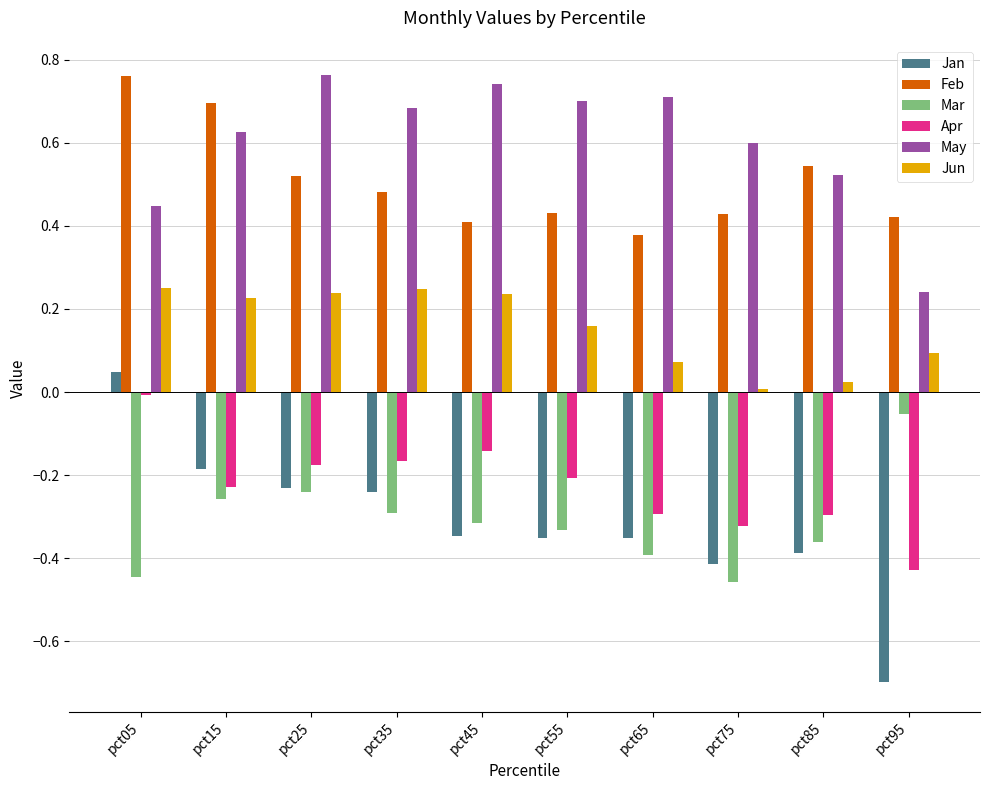

Which category has the highest value in the Mar series?

pct95